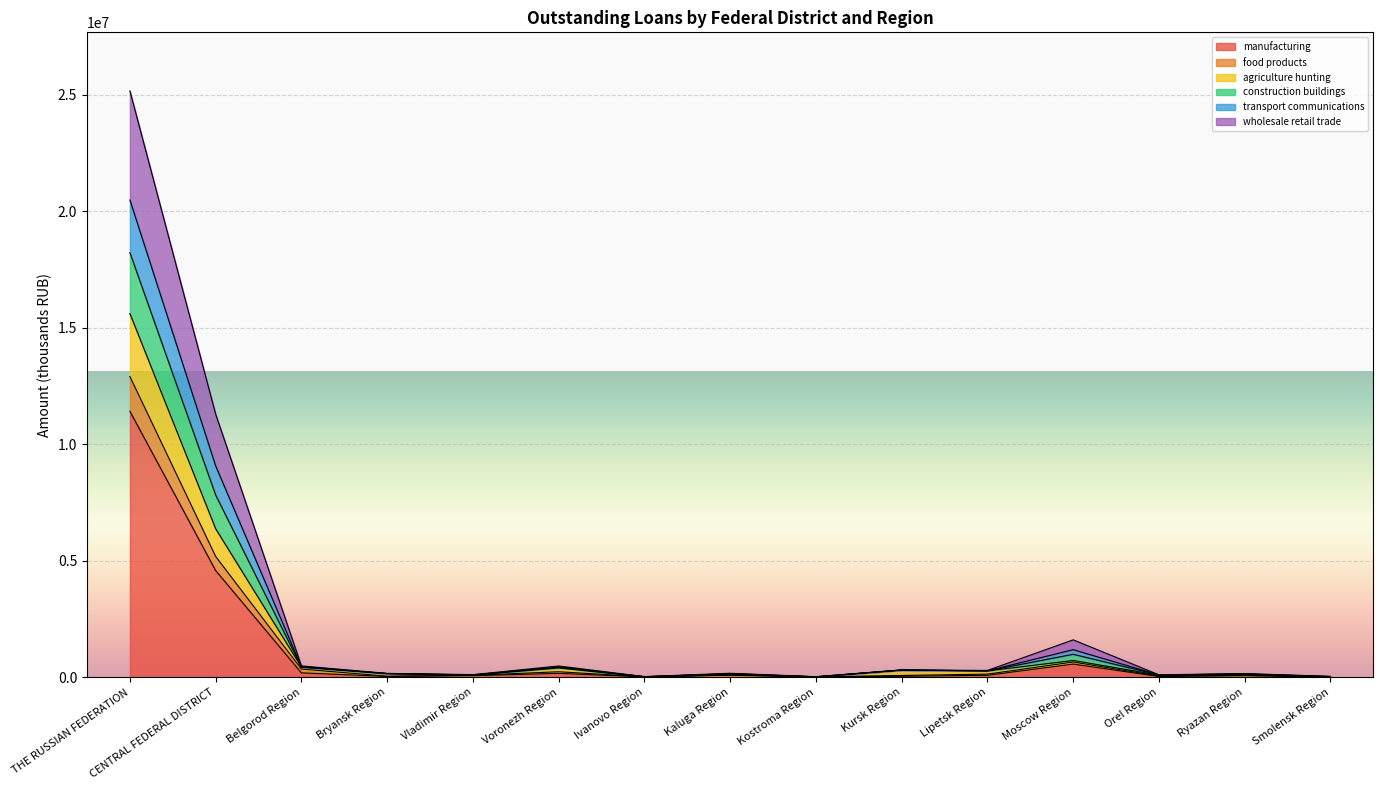

How many series are shown in this chart?

6